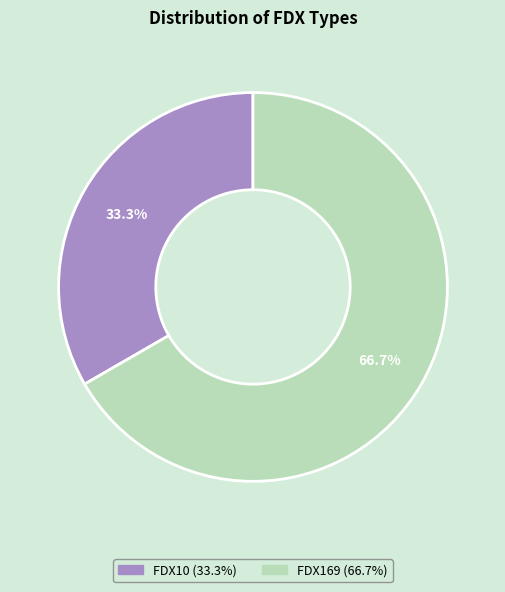

The FDX169 slice represents 77% of the pie. True or false?

False